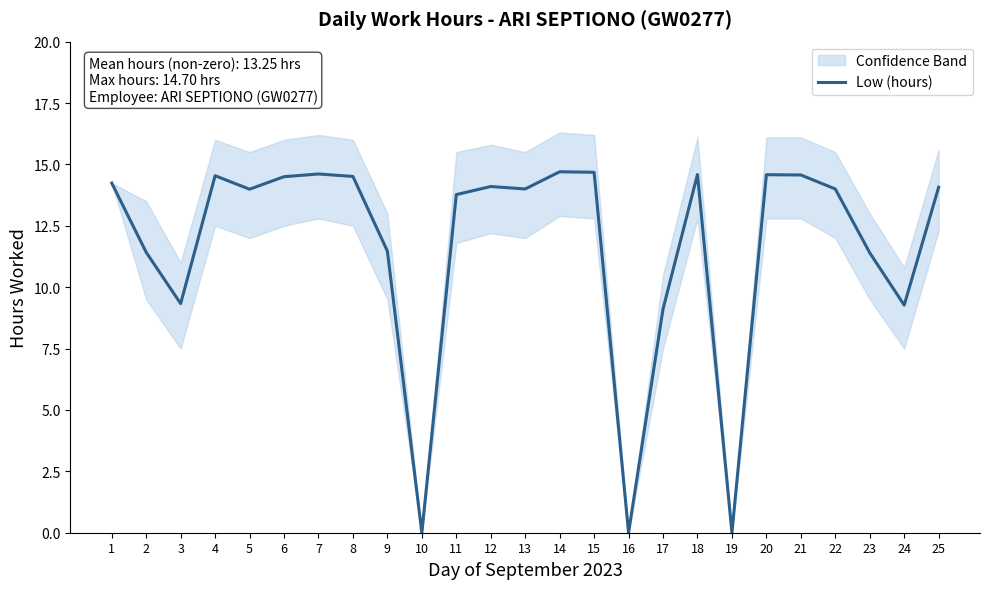

What is the difference between the second highest and second lowest values?

14.7